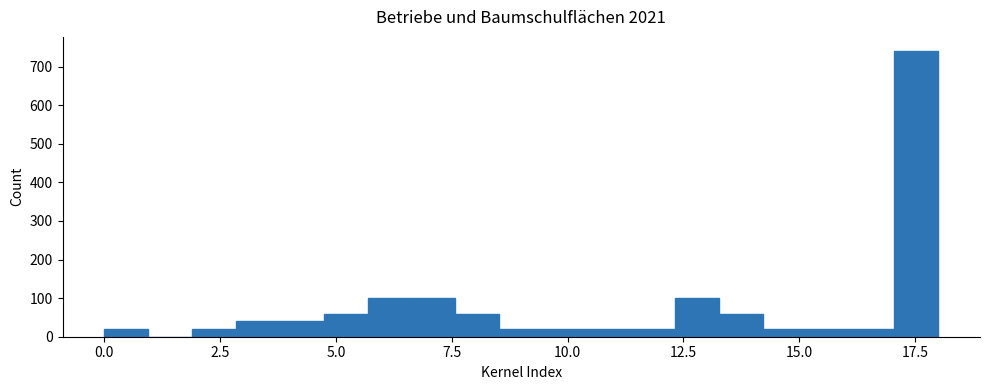

Read against the x-axis, roughly where is the centre of the tallest bar?

17.5